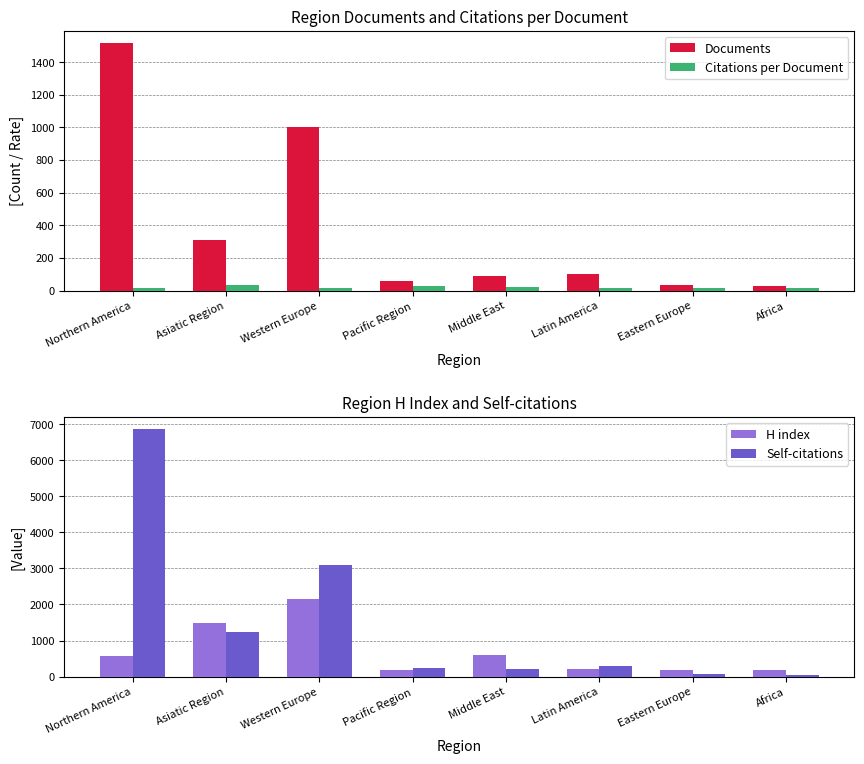

What is the difference between the highest and lowest values at Latin America?

272.9